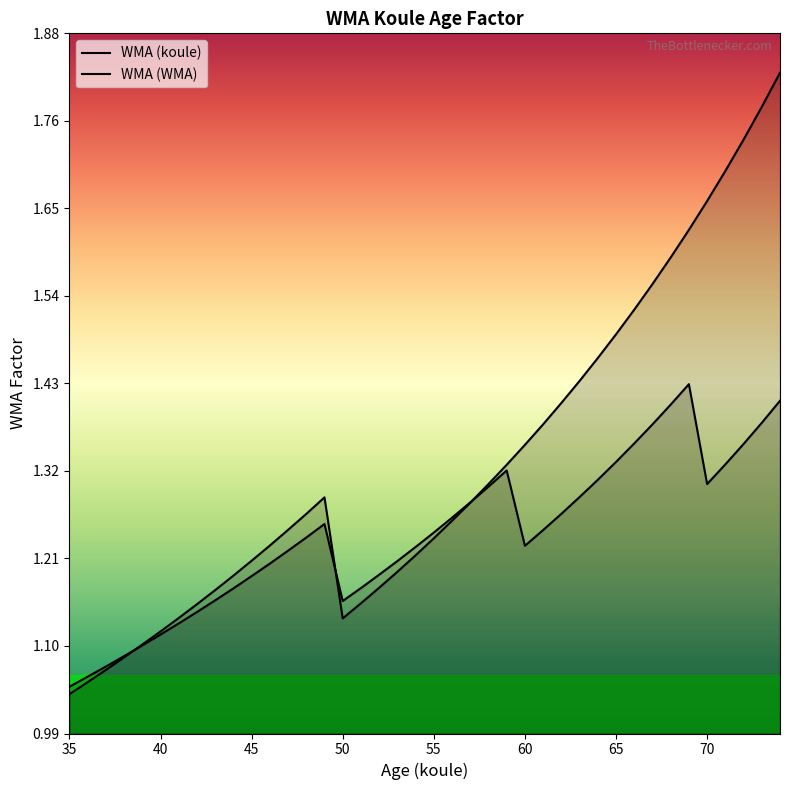

What is the value of the WMA (koule) point at the 7th from the left?

1.1